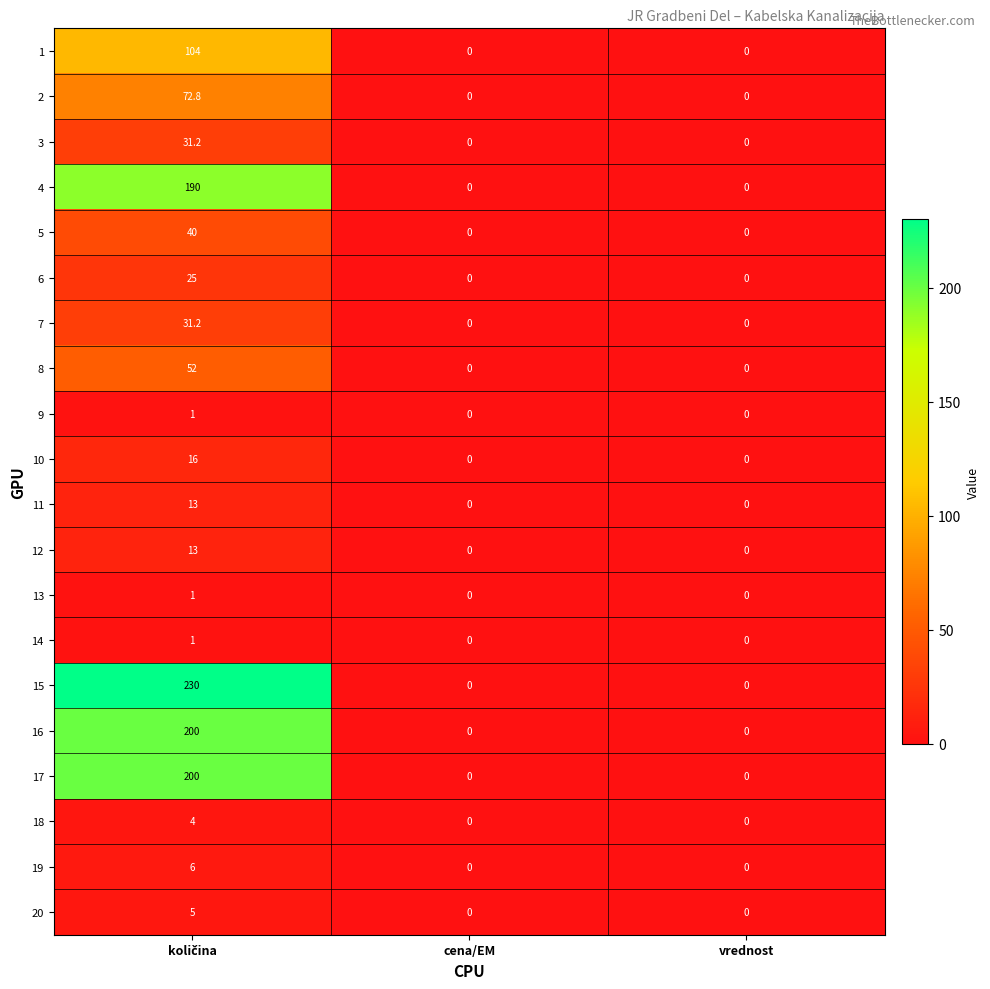

Which series has the largest total across all categories?

15